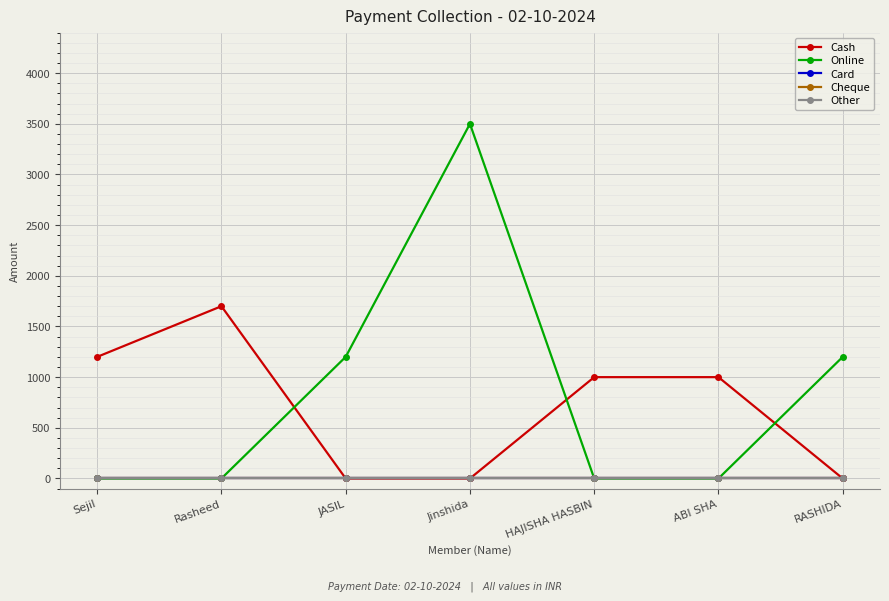

True or false: Other and Card intersect in this chart.

False